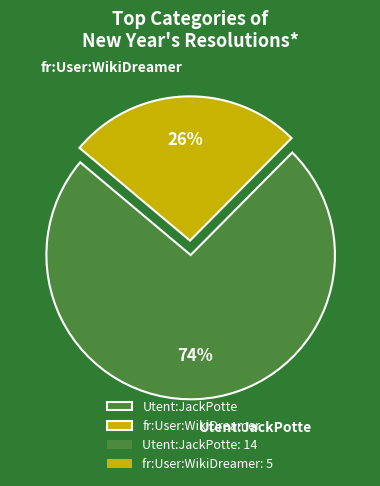

Is it true that fr:User:WikiDreamer is 32% of the pie?

False